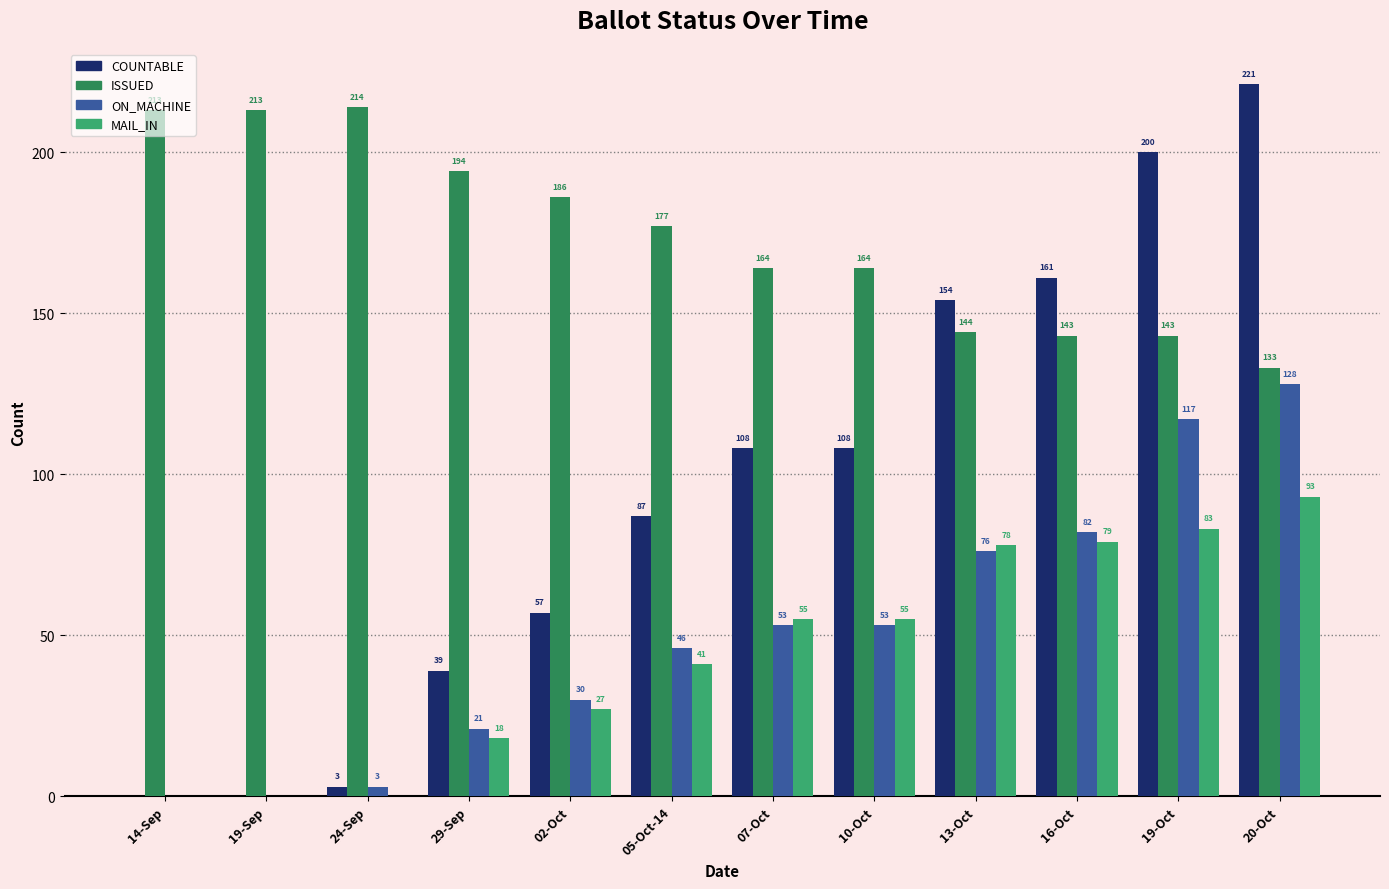

The value of COUNTABLE at 19-Oct is 200. True or false?

True